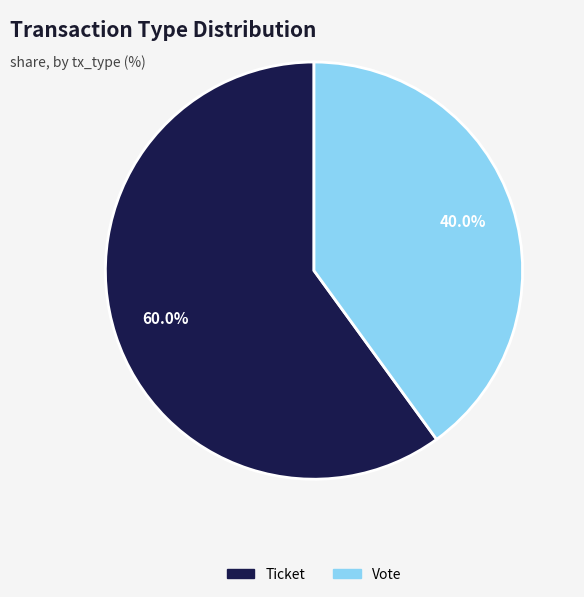

What portion of the pie excludes Vote?

60.0%